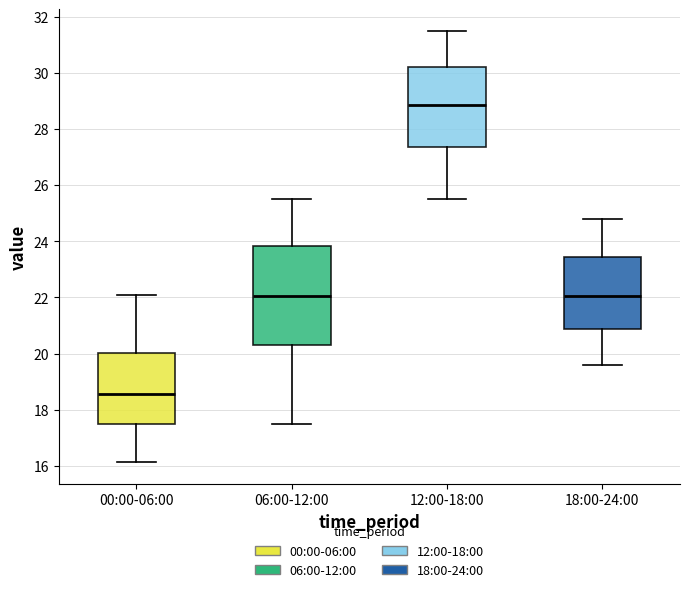

Which box's median line is the highest?

12:00-18:00